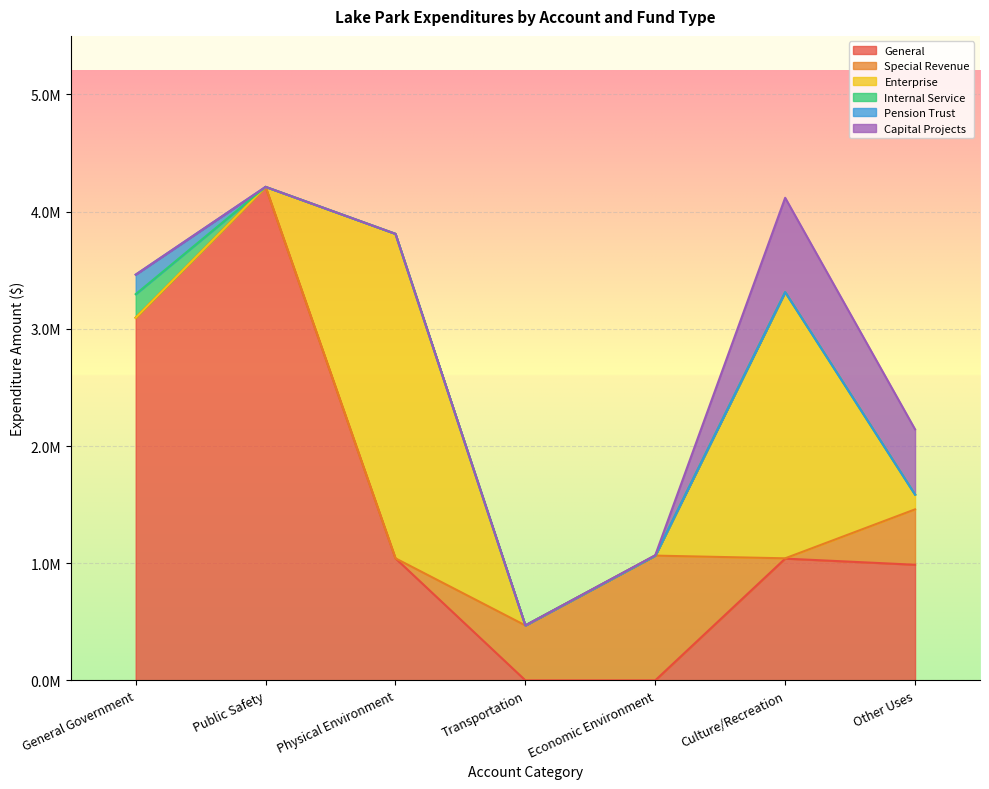

What position from the left is Other Uses?

7